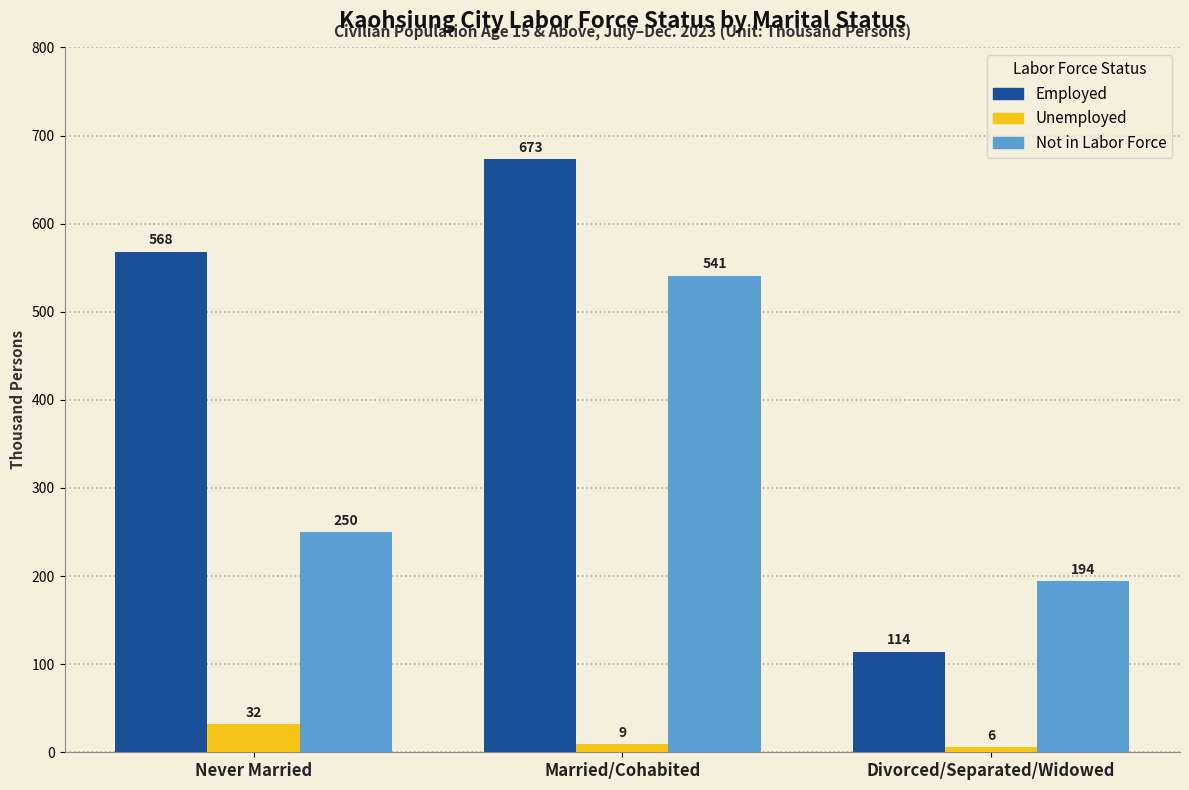

At which category is the sum across all series the highest?

Married/Cohabited